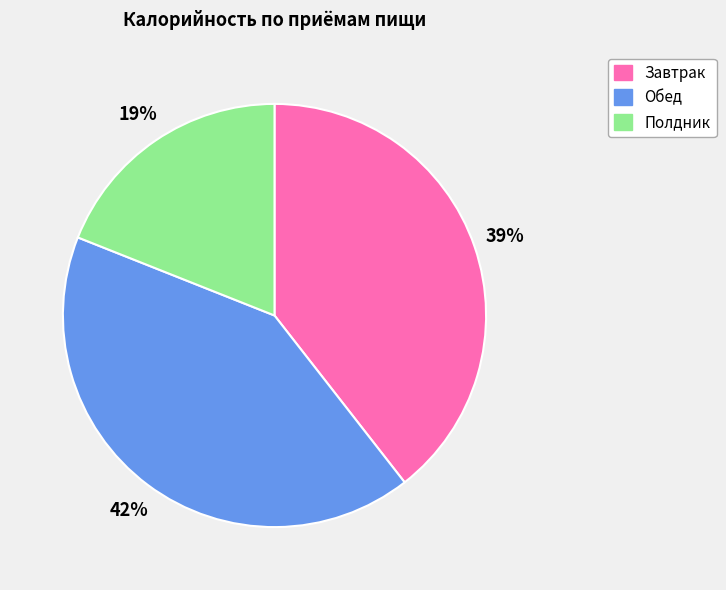

True or false: Обед accounts for 42% of the total.

True